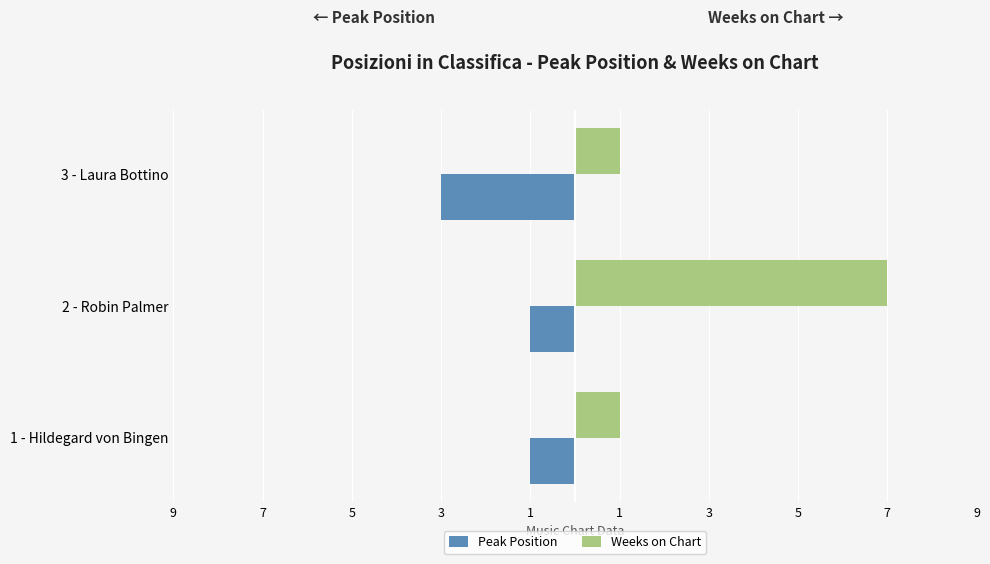

What are all the series names shown in the legend?

Peak Position, Weeks on Chart